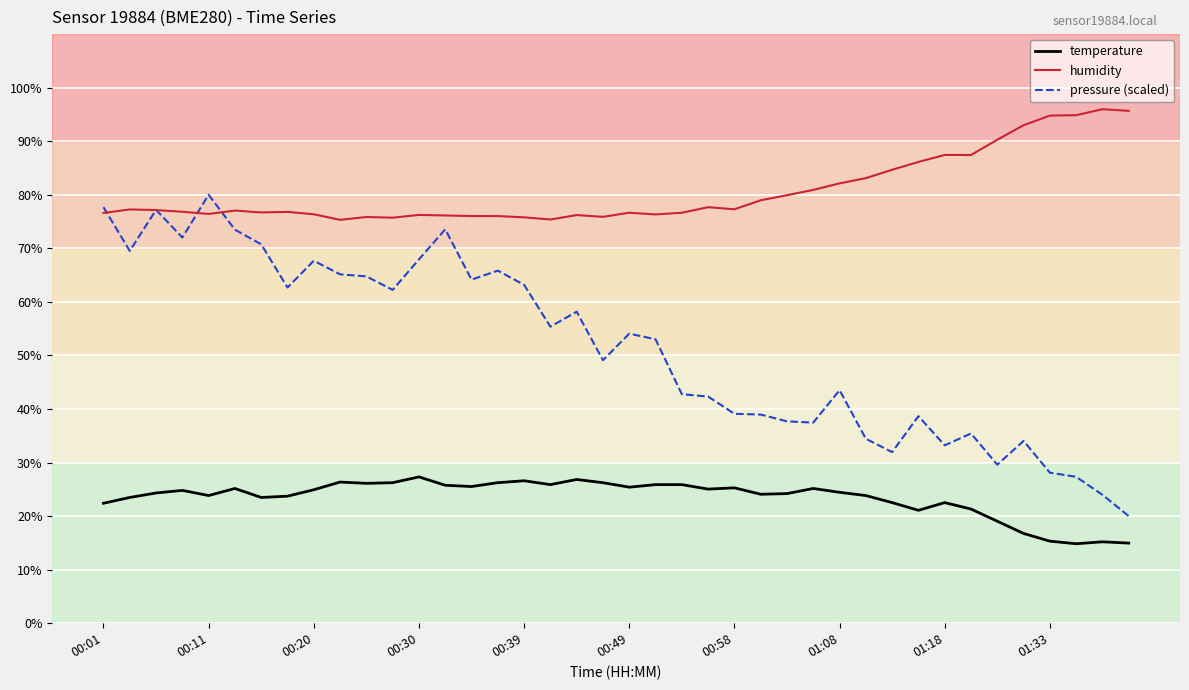

What is the maximum value for humidity?

96.0